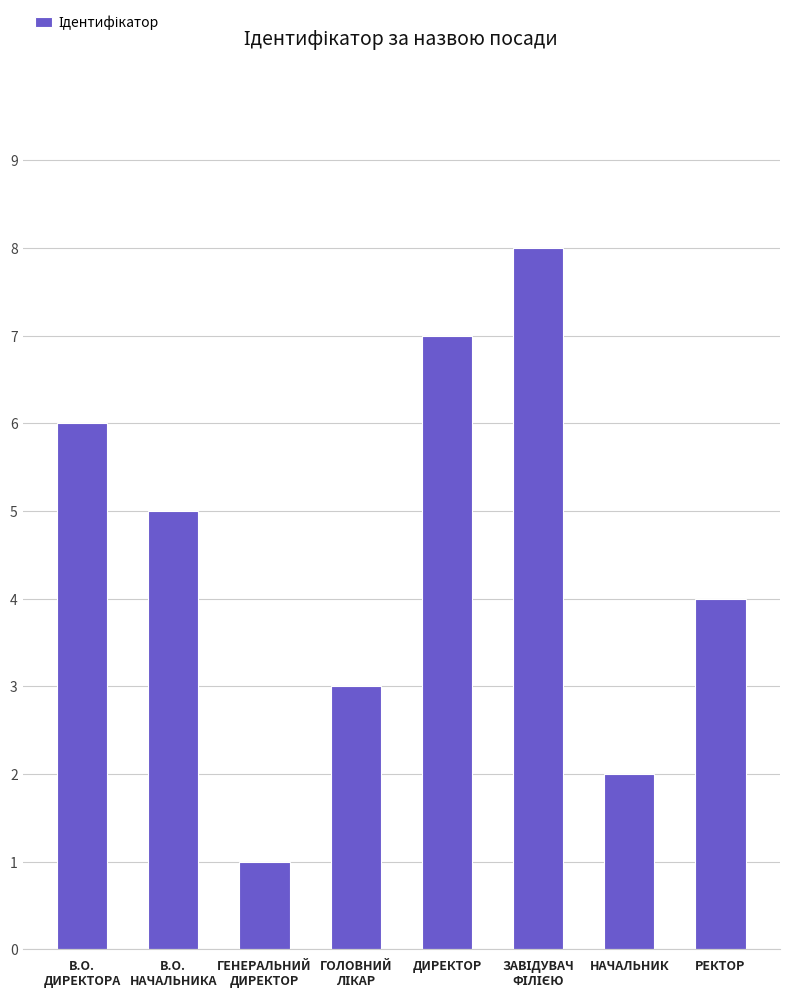

Count the values in the range 3 to 7.

5